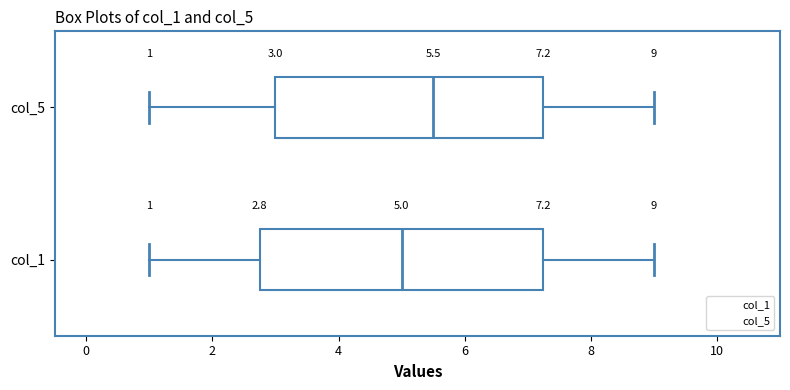

Which box is the widest, from its left edge to its right edge?

col_1